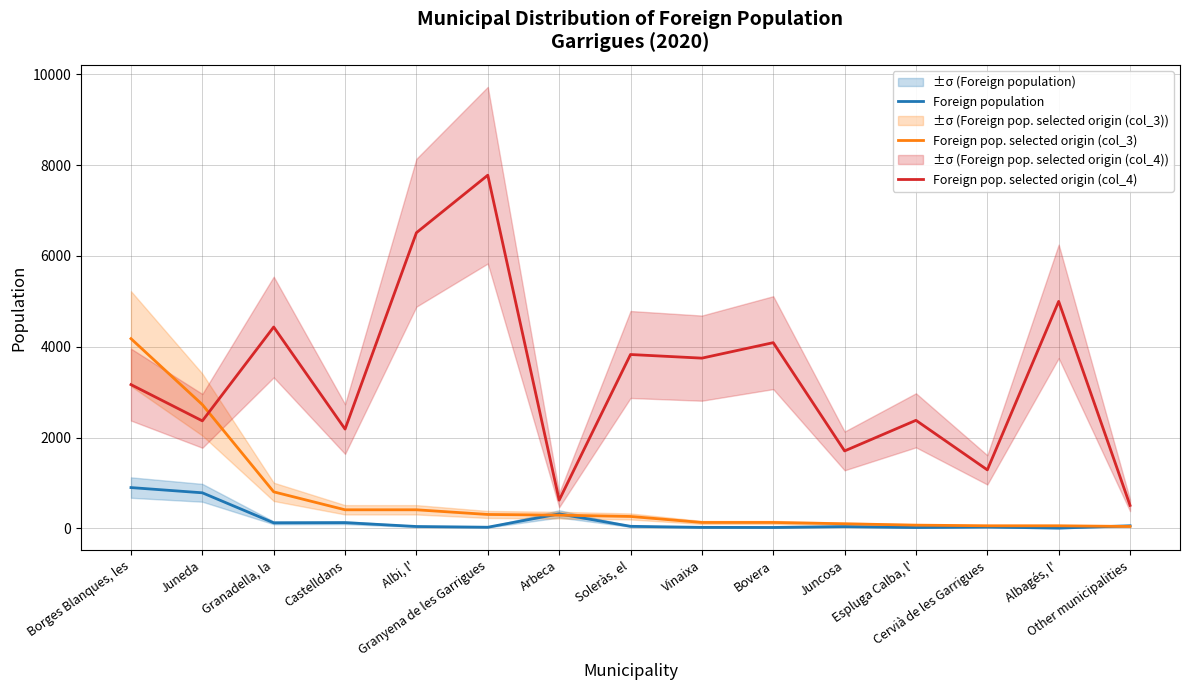

The value of Foreign pop. selected origin (col_4) at Granadella, la is 906. True or false?

False